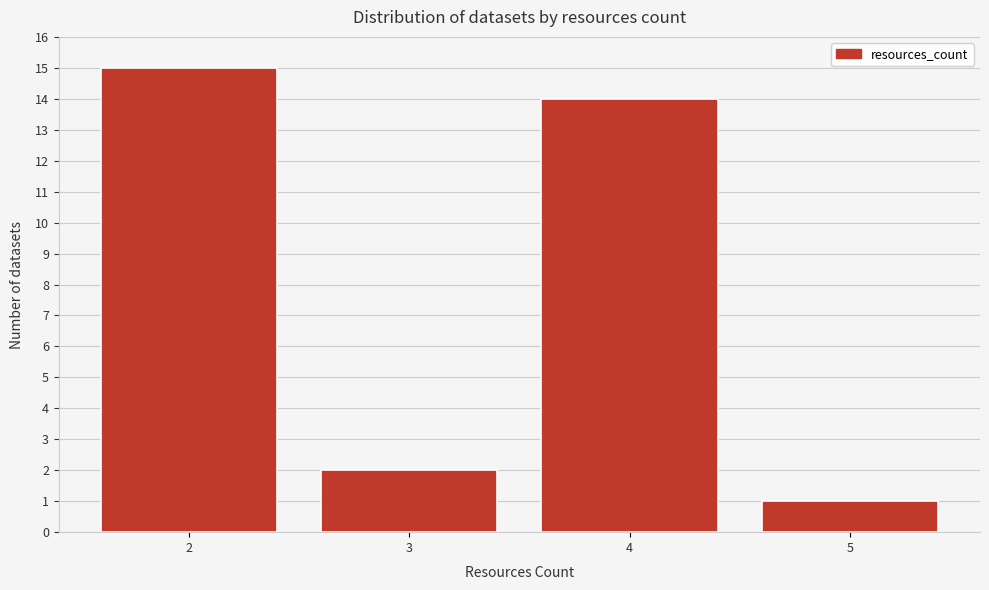

Reading left to right, extract all data points from this chart.

2=15	3=2	4=14	5=1